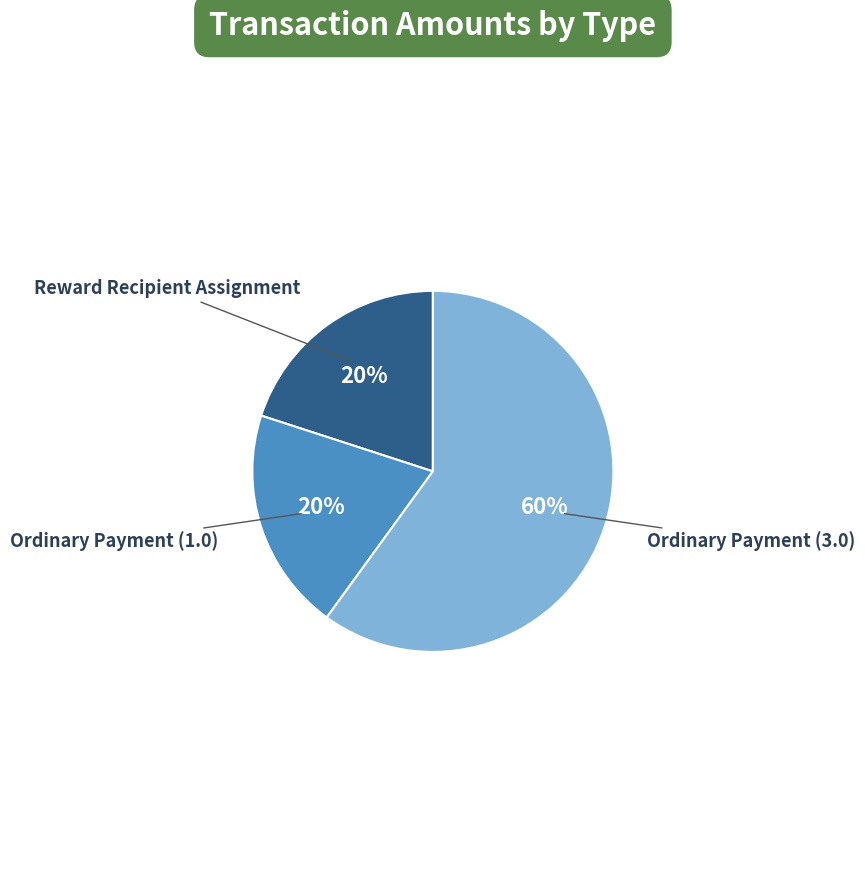

To the nearest percent, what is the difference between the largest and smallest slice percentages?

40%